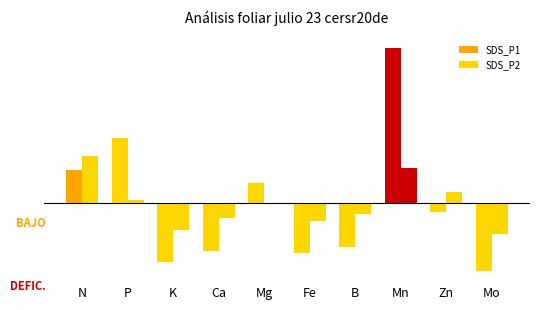

At how many categories does at least one series exceed 0?

5